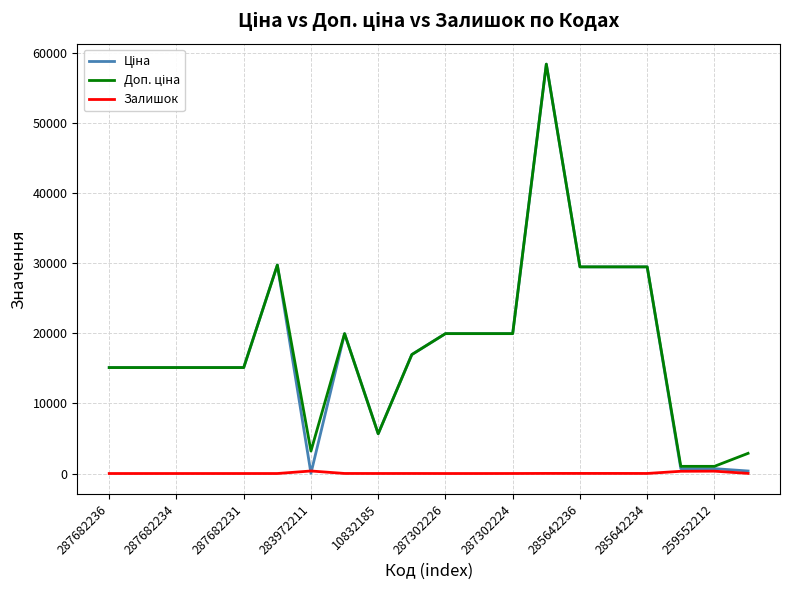

How many lines are shown in the chart?

3